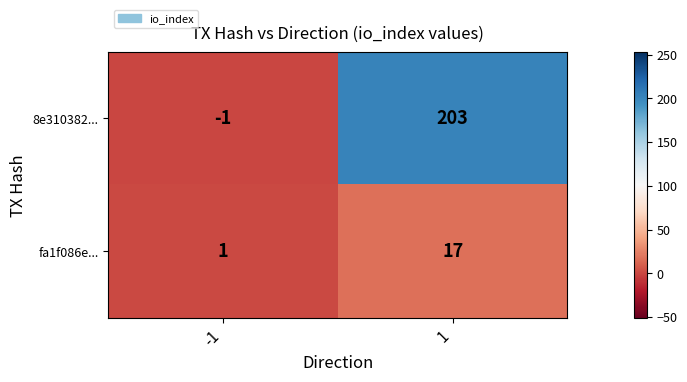

Which series has the widest spread of values?

8e310382...